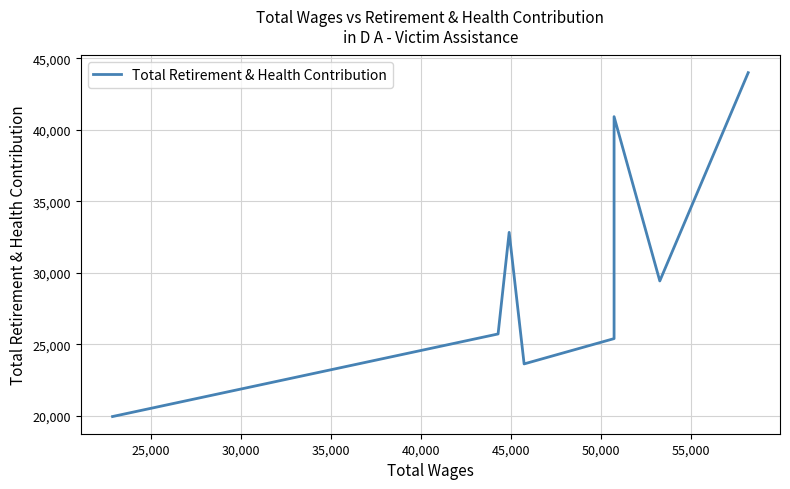

What is the sum of the values at 35,000 and 55,000?

64544